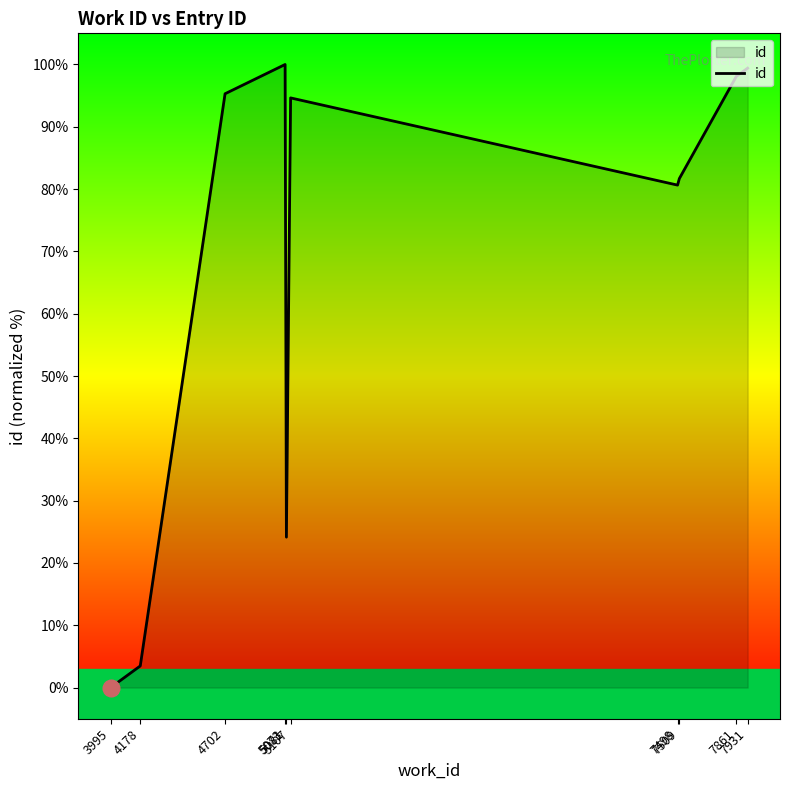

Which label corresponds to the smallest value in the chart?

3995